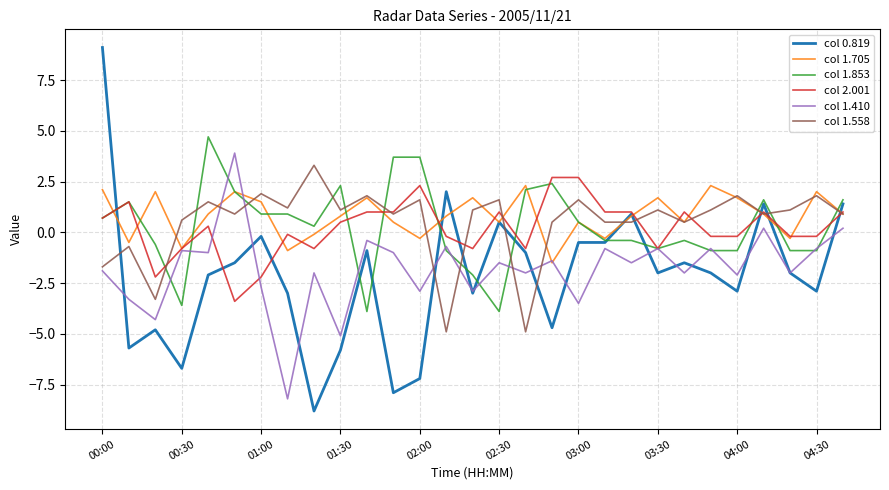

What is the highest value of the col 1.410 series?

3.9